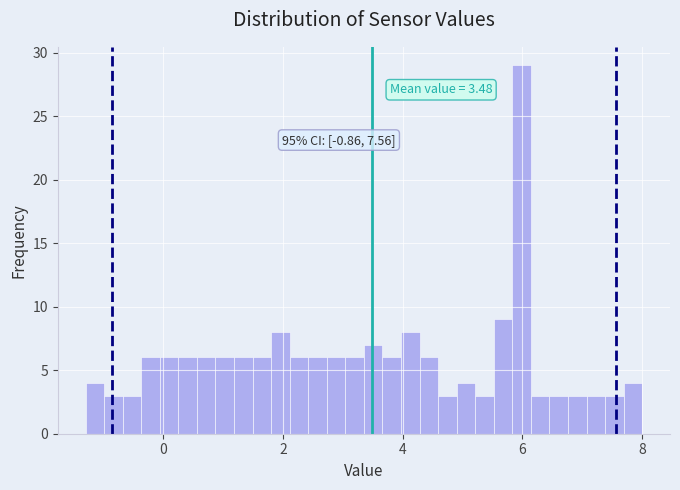

Read against the x-axis, roughly where is the centre of the tallest bar?

6.0